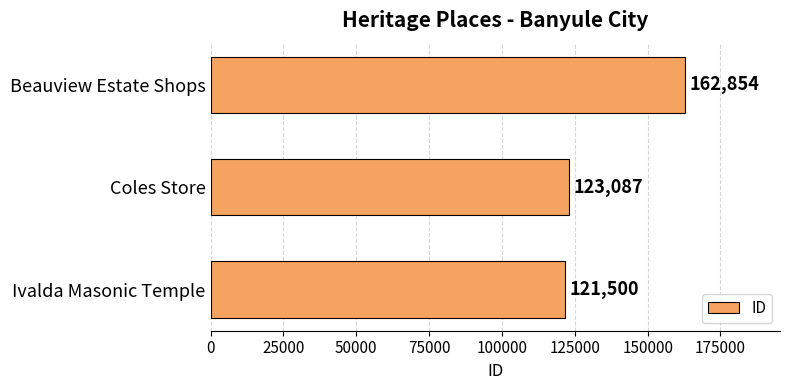

Read the value at Ivalda Masonic Temple.

121500